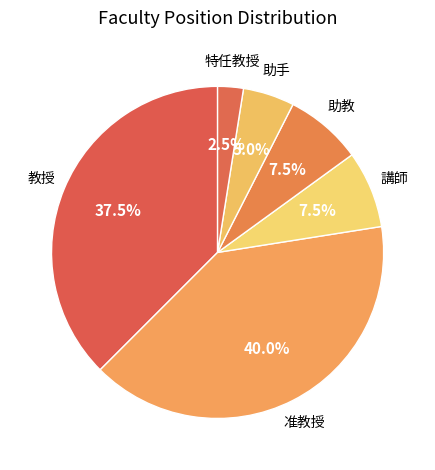

Which category has the biggest portion of the pie?

准教授